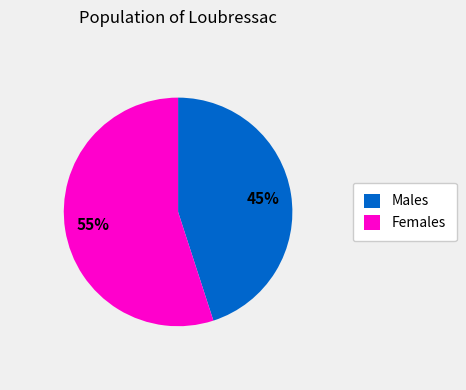

Does any single category account for the majority?

Yes